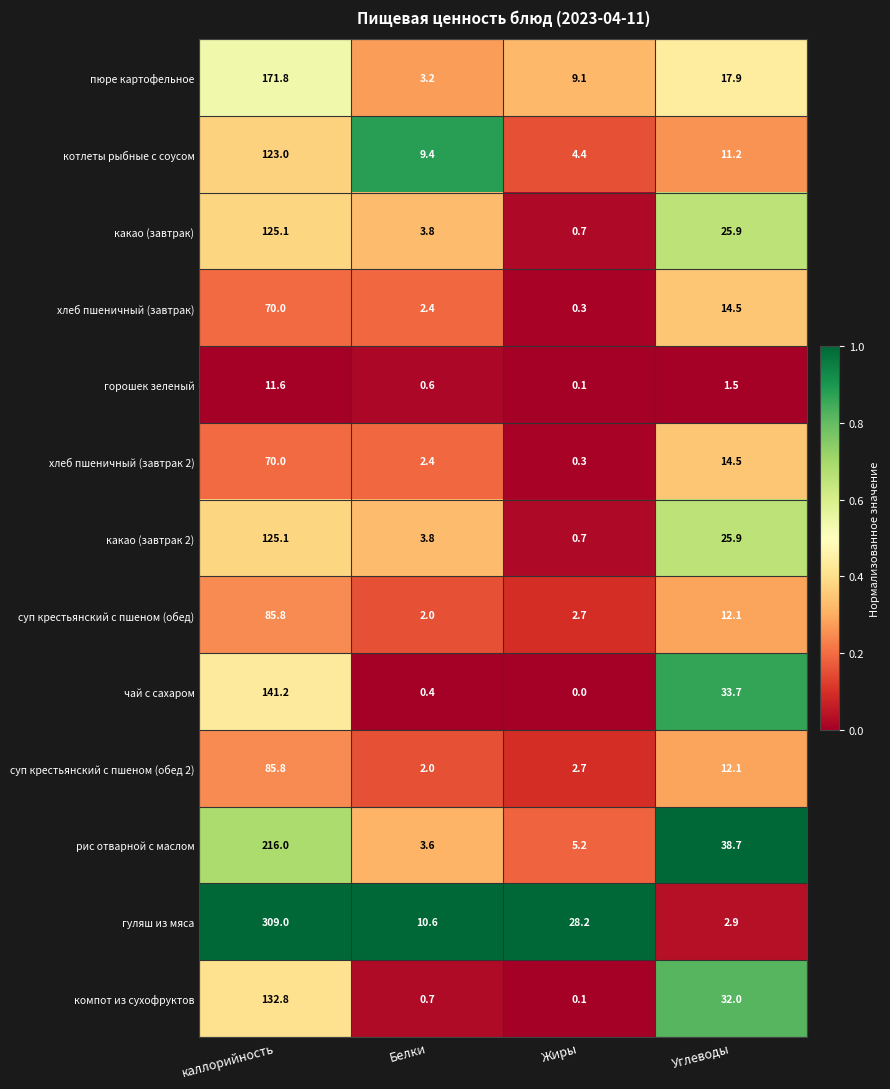

How many categories are shown in the chart?

4